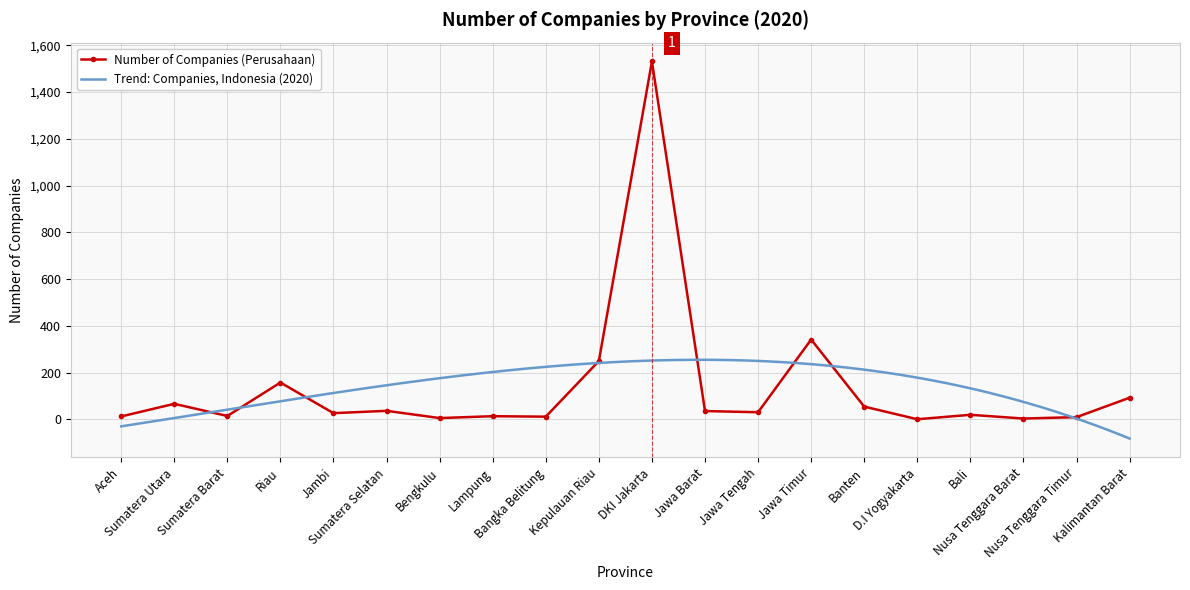

True or false: Number of Companies (Perusahaan) has more than 1 points higher than both neighbors.

True